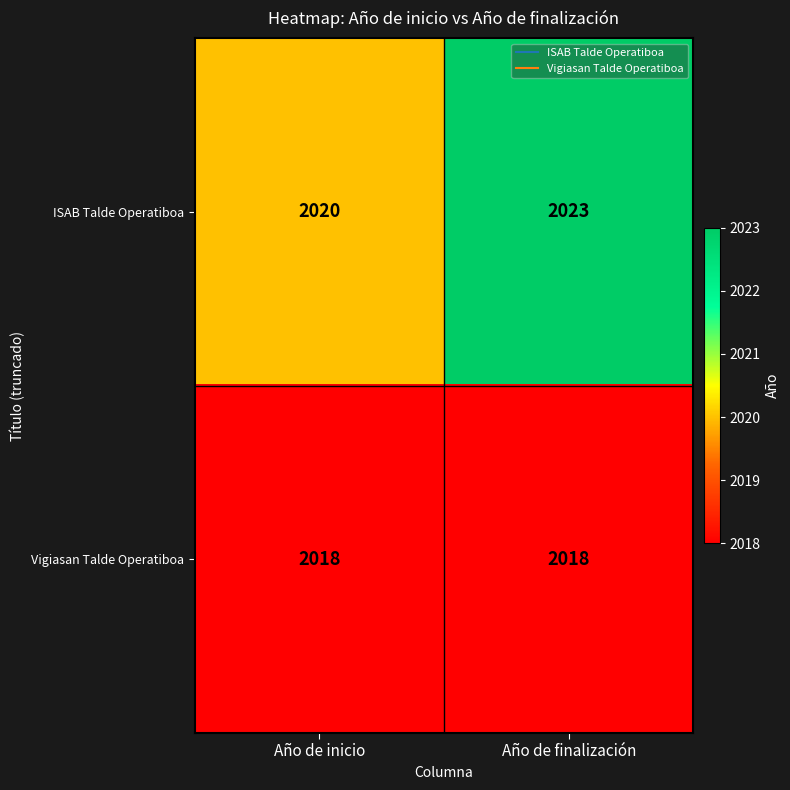

What is the minimum value shown in the chart?

2018